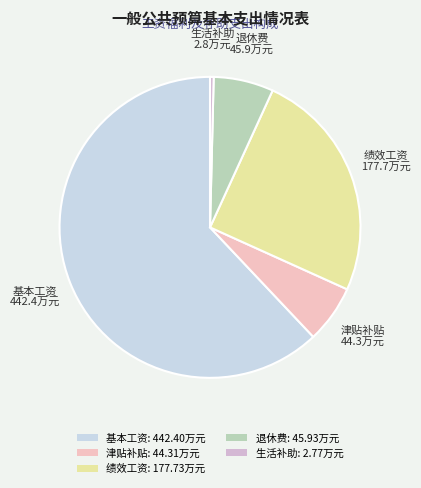

The 绩效工资 slice represents 25% of the pie. True or false?

True